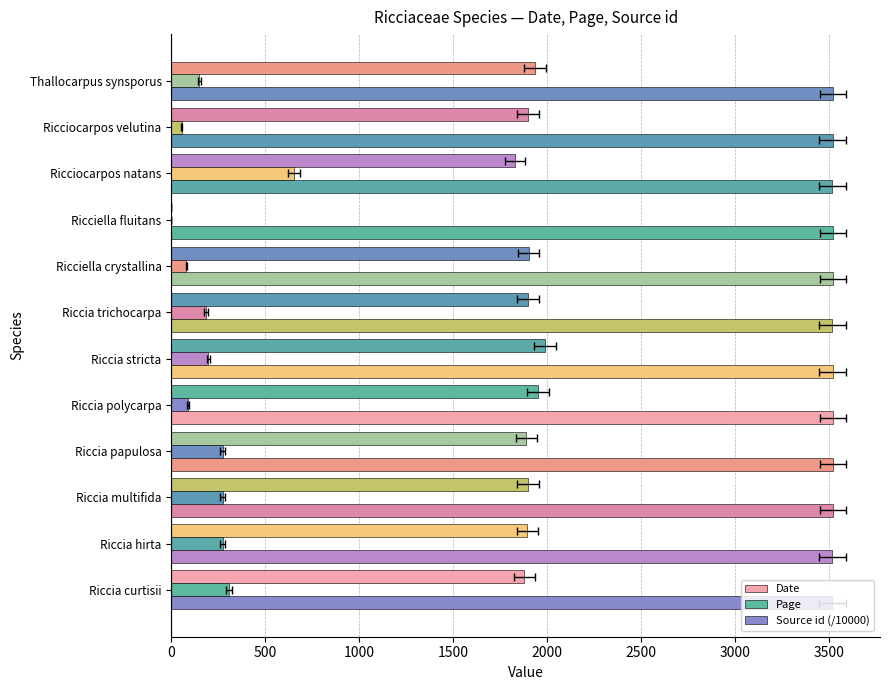

Rank the series by their average value, from lowest to highest.

Page, Date, Source id (/10000)